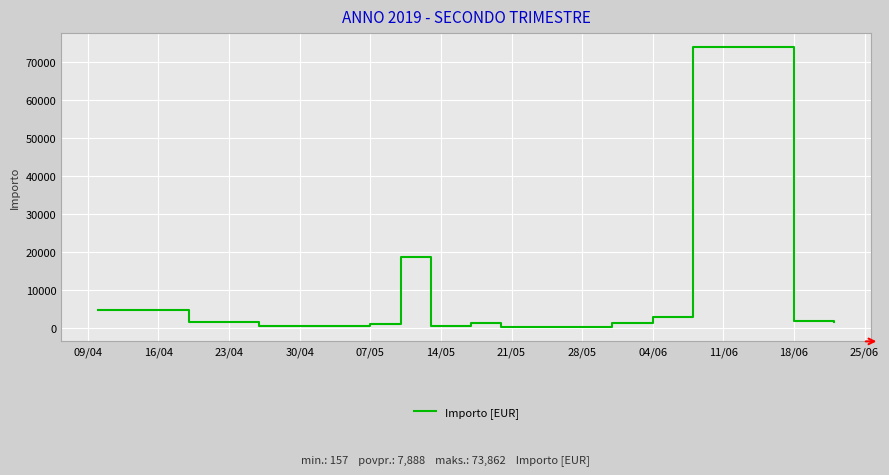

What is the greatest value displayed?

73861.9